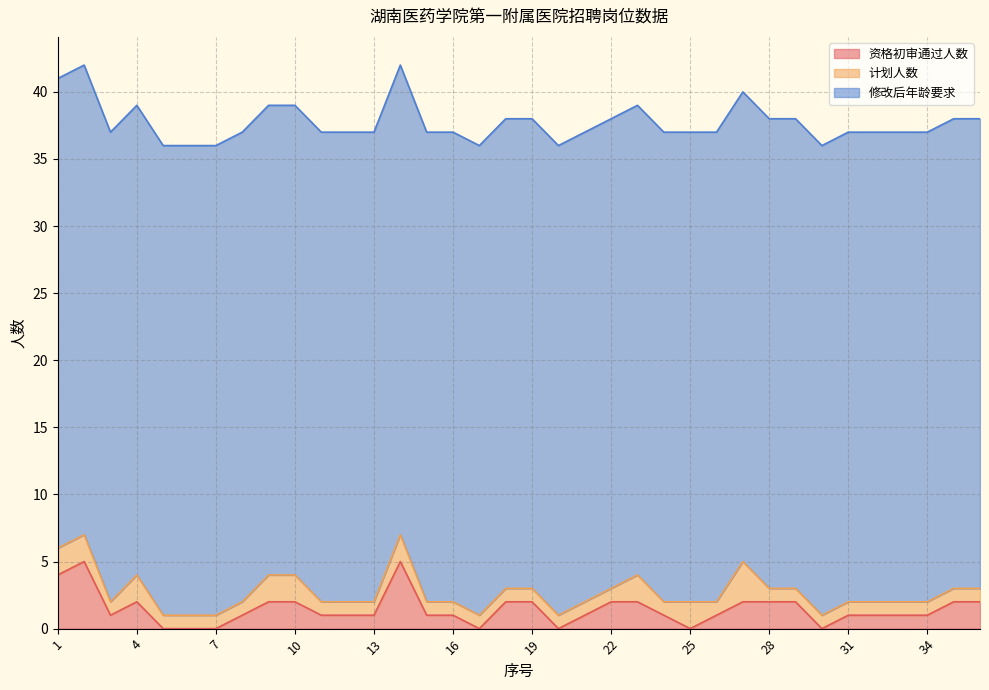

What is the difference between the second highest and minimum values in the 计划人数 series?

1